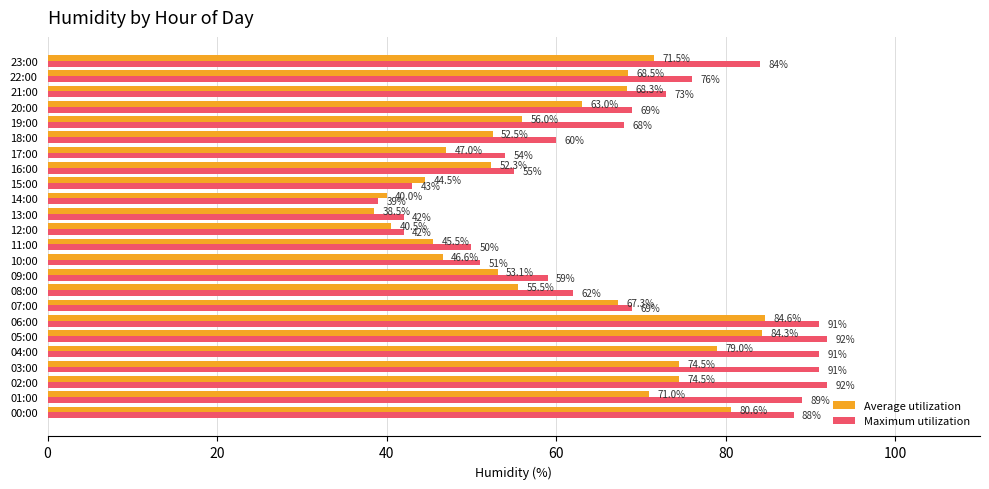

Which series has the largest total across all categories?

Maximum utilization